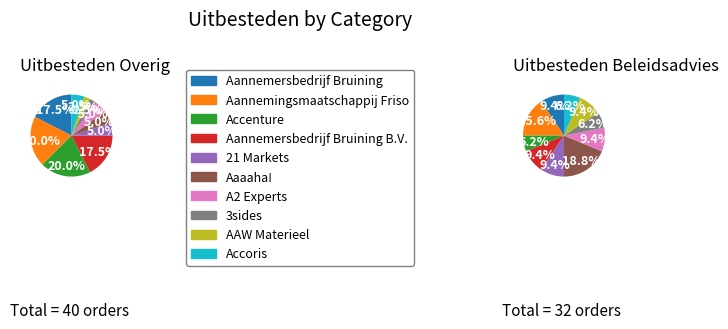

Do 4 and 2 together represent more than half of the pie?

No